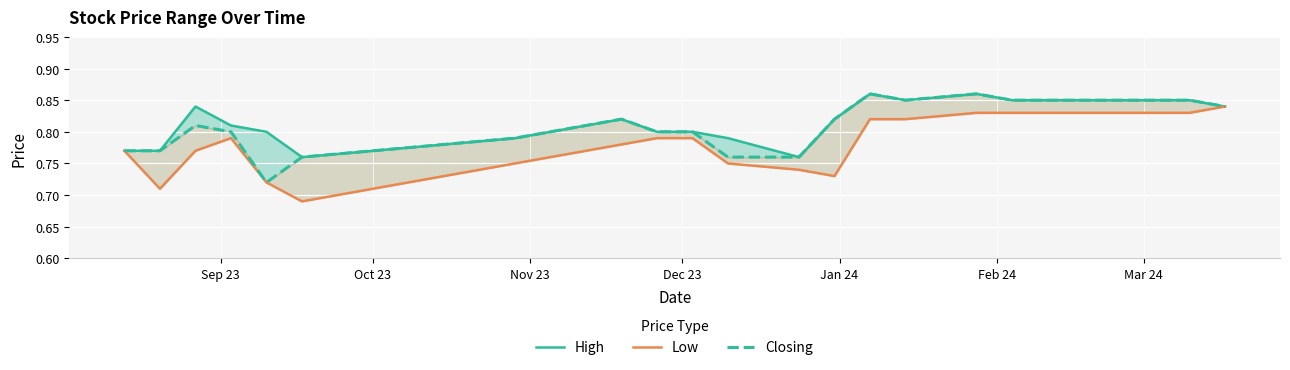

How many High values are between 0 and 1?

20